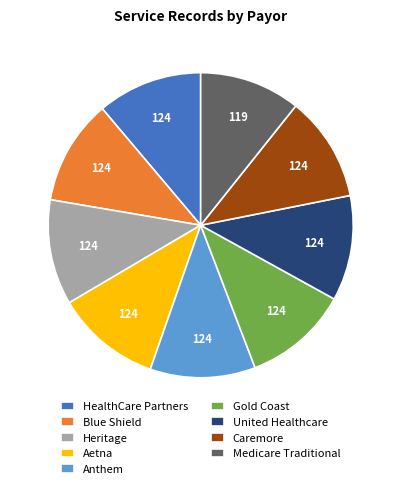

Does any single category account for the majority?

No